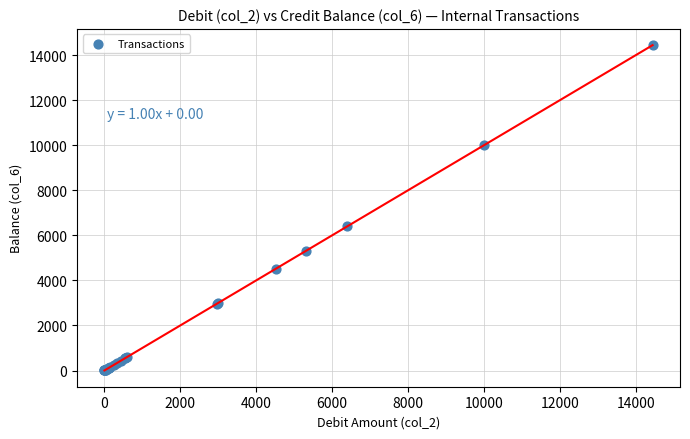

What Y value in the scatter plot is closest to 7221?

6394.7